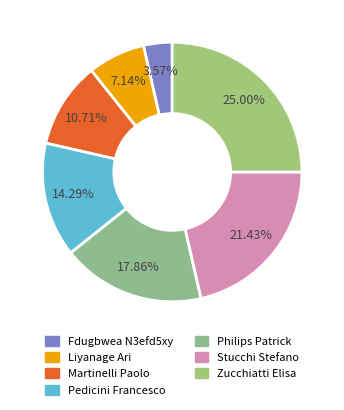

To the nearest percent, what portion does Liyanage Ari represent?

7%